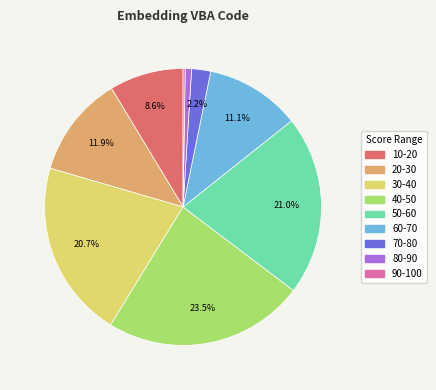

True or false: 10-20 accounts for 9% of the total.

True